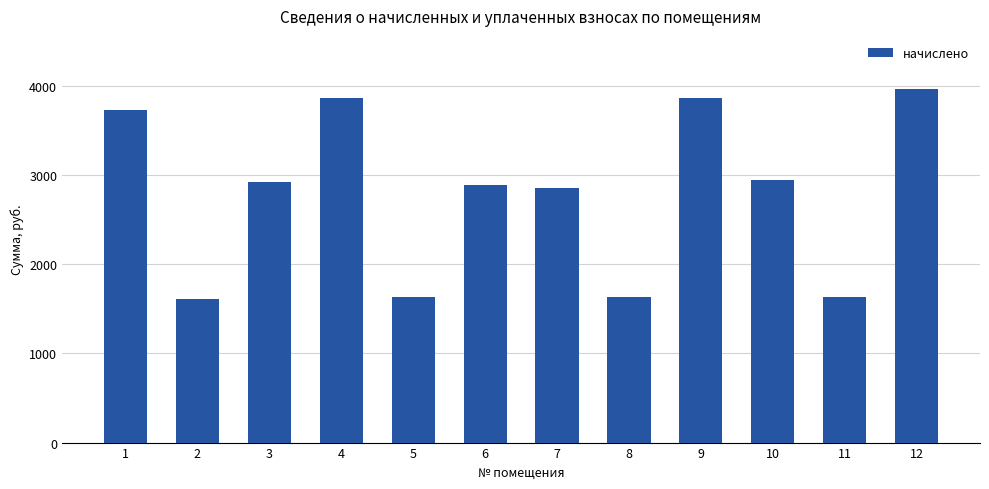

How many categories are shown in the chart?

12